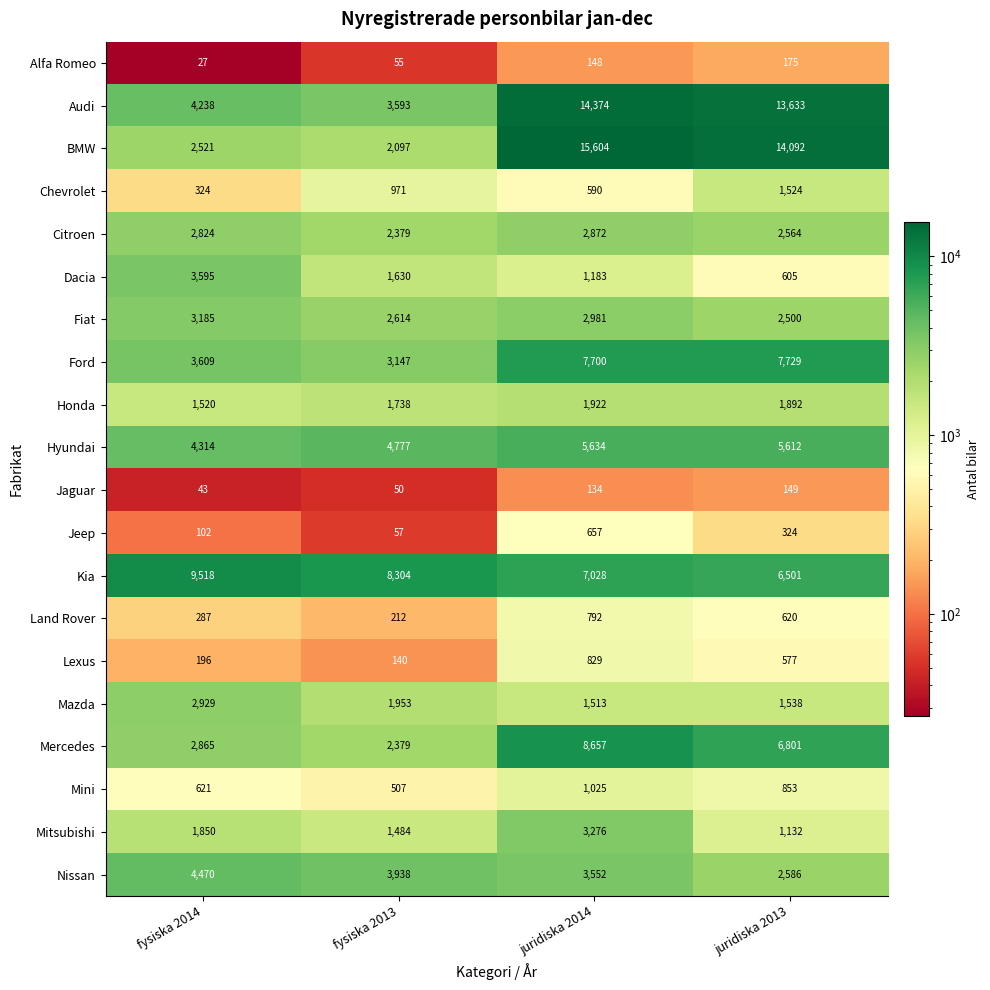

The value of Fiat at juridiska 2014 is 5023. True or false?

False